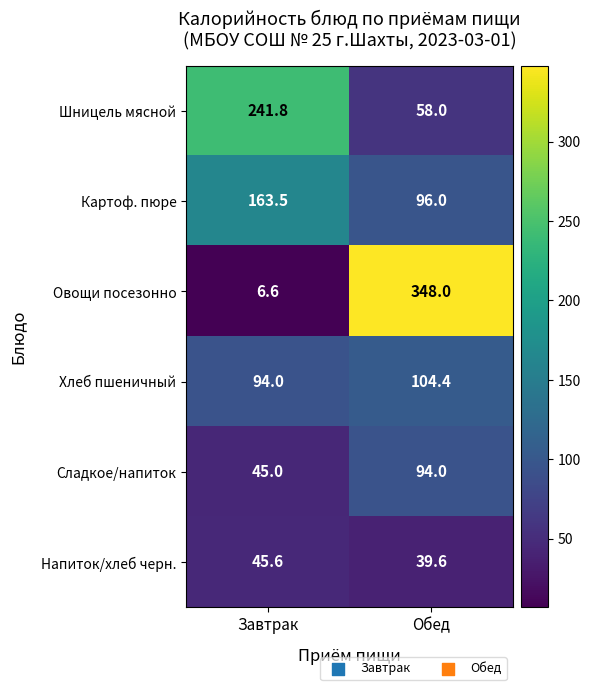

At which category is the sum across all series the highest?

Обед